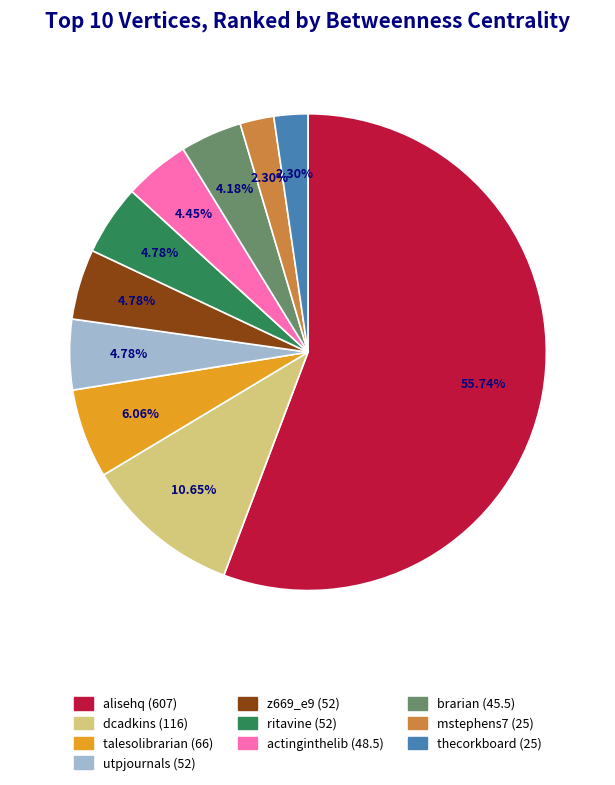

Count the number of slices in the pie.

10